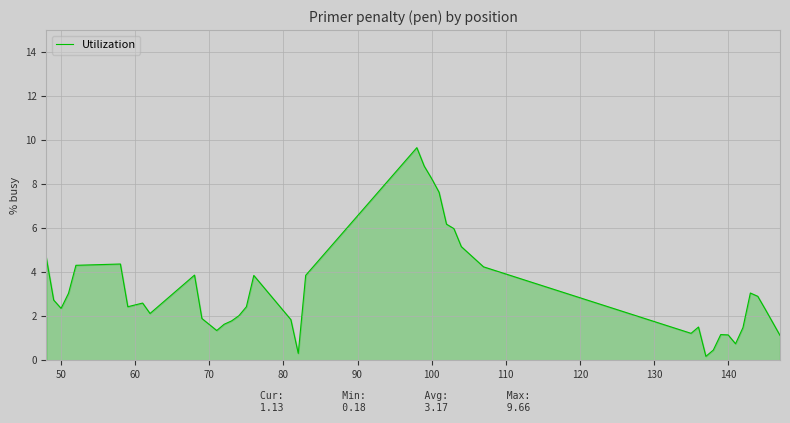

What is the difference between the maximum and minimum values?

9.5